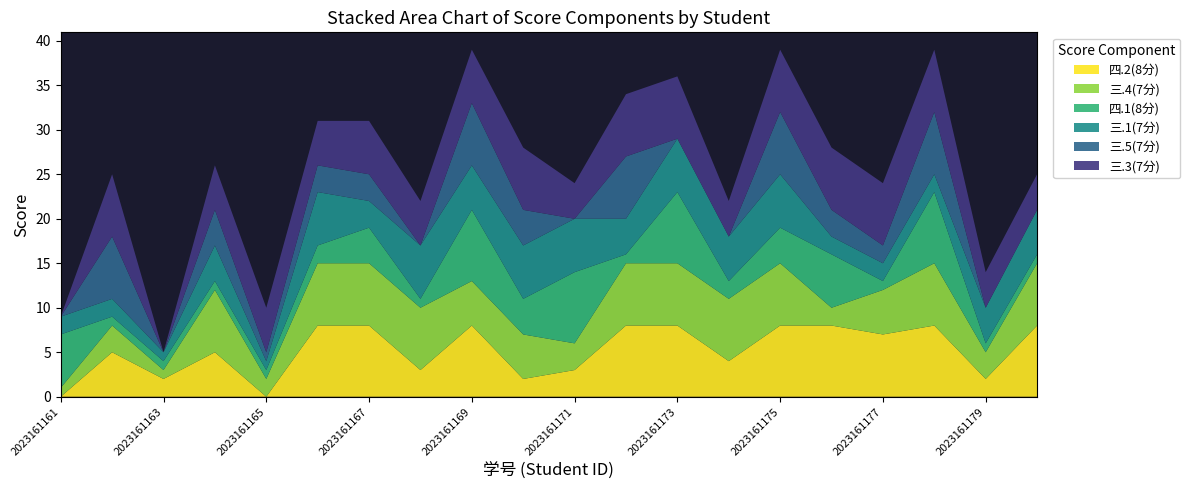

Reading right to left, what are all the values shown in this chart?

四.2(8分): 8	2	8	7	8	8	4	8	8	3	2	8	3	8	8	0	5	2	5	0
三.4(7分): 7	3	7	5	2	7	7	7	7	3	5	5	7	7	7	2	7	1	3	1
四.1(8分): 1	1	8	1	6	4	2	8	1	8	4	8	1	4	2	1	1	1	1	6
三.1(7分): 5	4	2	2	2	6	5	6	4	6	6	5	6	3	6	1	4	1	2	2
三.5(7分): 0	0	7	2	3	7	0	0	7	0	4	7	0	3	3	1	4	0	7	0
三.3(7分): 4	4	7	7	7	7	4	7	7	4	7	6	5	6	5	5	5	0	7	0